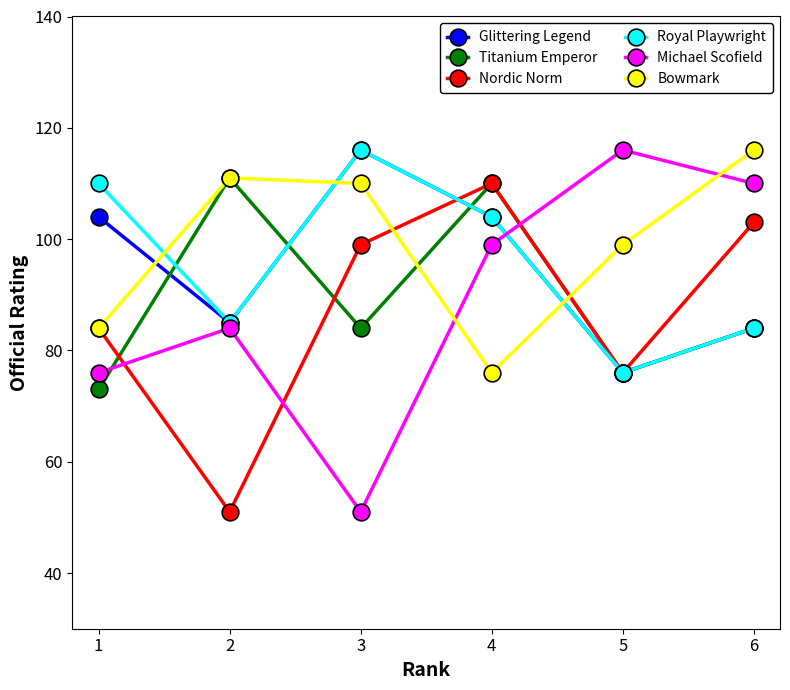

How many lines are shown in the chart?

6